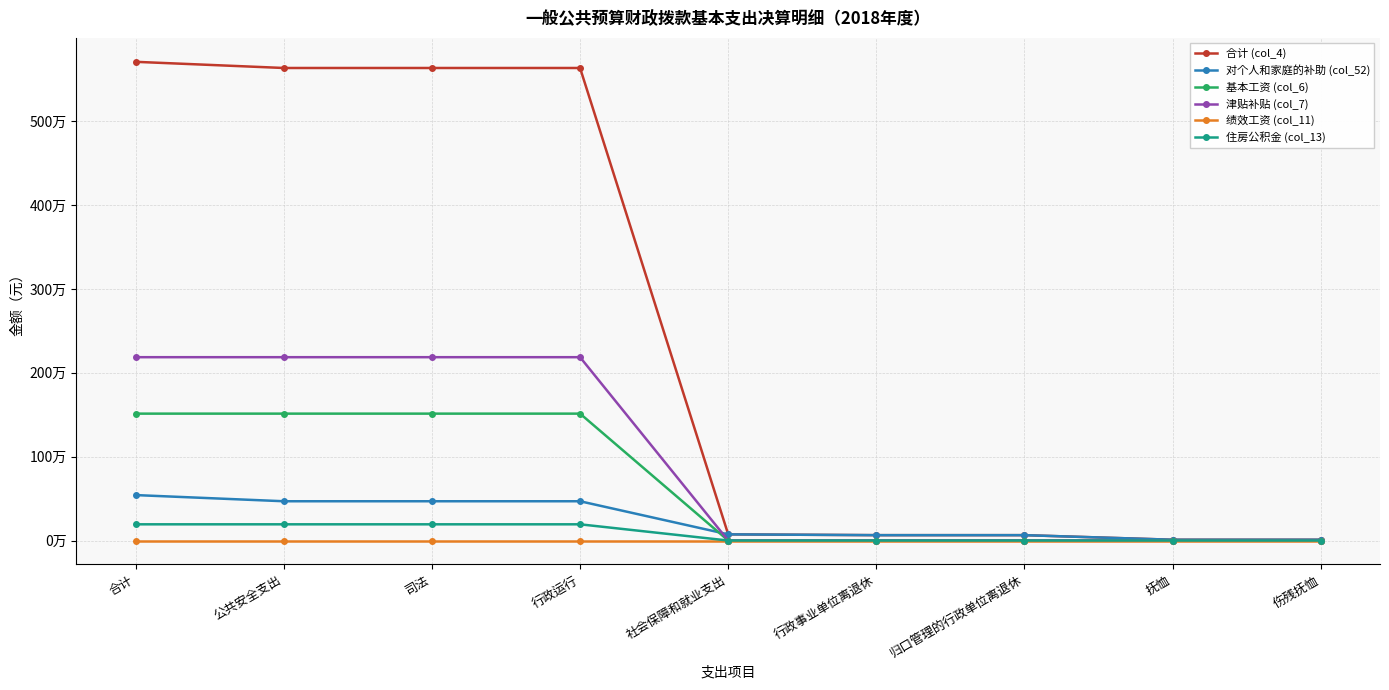

Reading left to right, transcribe all the data shown in this chart.

合计 (col_4): 合计=5708563.6	公共安全支出=5635043.0	司法=5635043.0	行政运行=5635043.0	社会保障和就业支出=73520.6	行政事业单位离退休=64050.6	归口管理的行政单位离退休=64050.6	抚恤=9470.0	伤残抚恤=9470.0
对个人和家庭的补助 (col_52): 合计=541928.6	公共安全支出=468408.0	司法=468408.0	行政运行=468408.0	社会保障和就业支出=73520.6	行政事业单位离退休=64050.6	归口管理的行政单位离退休=64050.6	抚恤=9470.0	伤残抚恤=9470.0
基本工资 (col_6): 合计=1513237.4	公共安全支出=1513237.4	司法=1513237.4	行政运行=1513237.4	社会保障和就业支出=0.0	行政事业单位离退休=0.0	归口管理的行政单位离退休=0.0	抚恤=0.0	伤残抚恤=0.0
津贴补贴 (col_7): 合计=2186305.0	公共安全支出=2186305.0	司法=2186305.0	行政运行=2186305.0	社会保障和就业支出=0.0	行政事业单位离退休=0.0	归口管理的行政单位离退休=0.0	抚恤=0.0	伤残抚恤=0.0
绩效工资 (col_11): 合计=0.0	公共安全支出=0.0	司法=0.0	行政运行=0.0	社会保障和就业支出=0.0	行政事业单位离退休=0.0	归口管理的行政单位离退休=0.0	抚恤=0.0	伤残抚恤=0.0
住房公积金 (col_13): 合计=193317.0	公共安全支出=193317.0	司法=193317.0	行政运行=193317.0	社会保障和就业支出=0.0	行政事业单位离退休=0.0	归口管理的行政单位离退休=0.0	抚恤=0.0	伤残抚恤=0.0